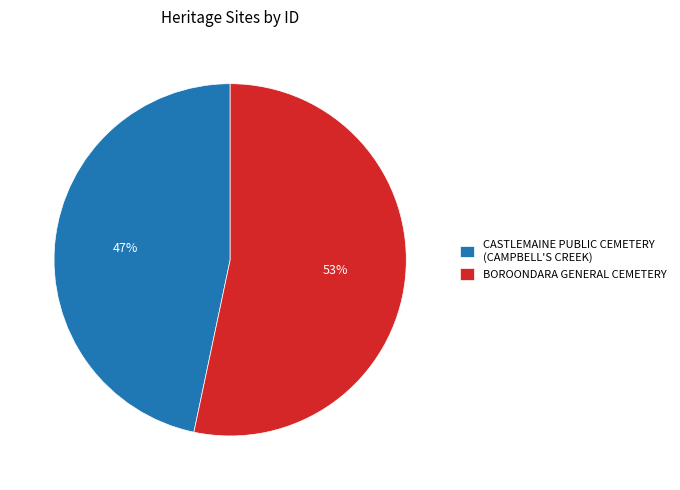

What percentage is the BOROONDARA GENERAL CEMETERY slice, to the nearest percent?

53%